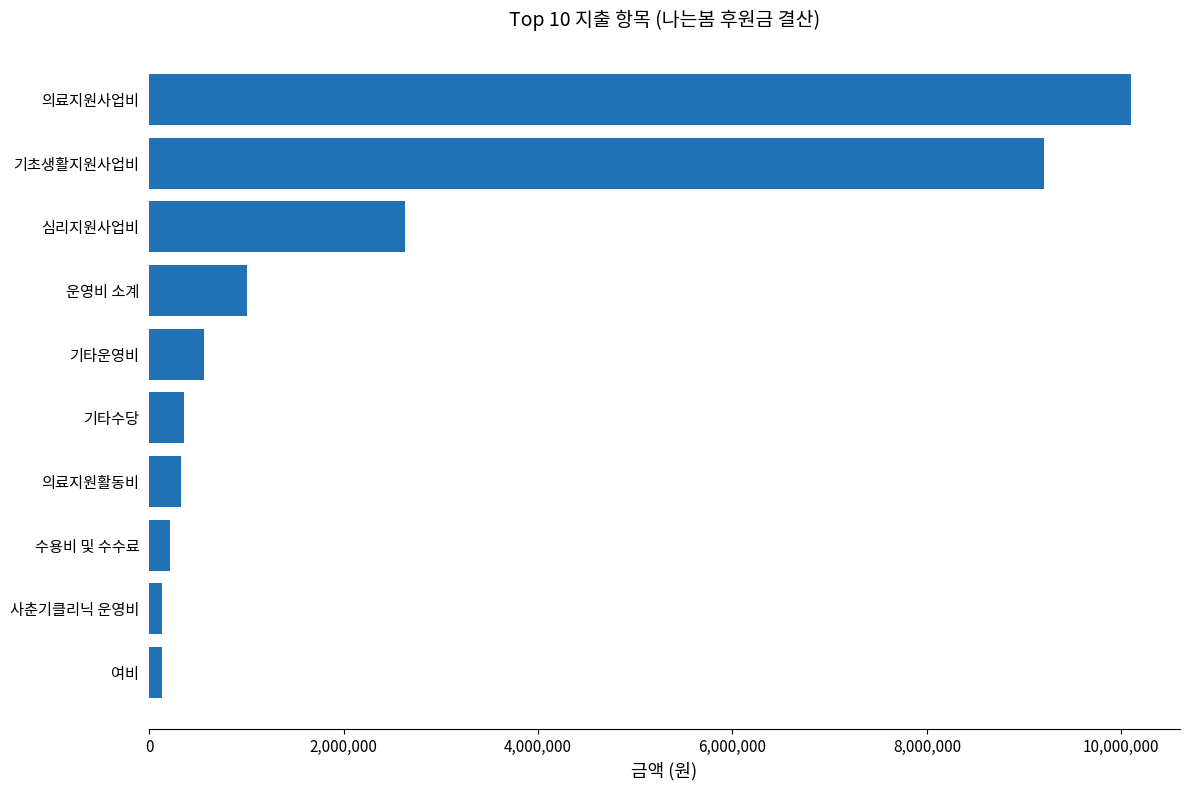

What is the ratio of the value at 심리지원사업비 to the value at 기타수당?

7.4